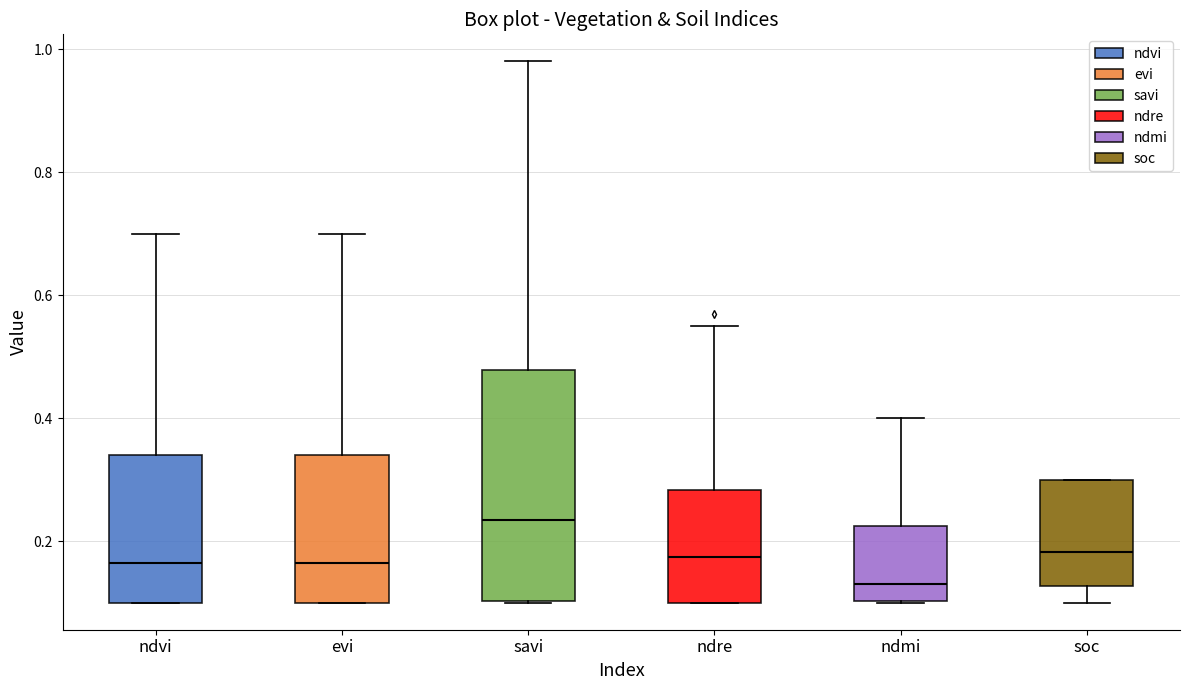

Where is the lower edge of the box for evi on the y-axis? The values are not printed on the chart, so give them approximately, as read against the axis.

0.10